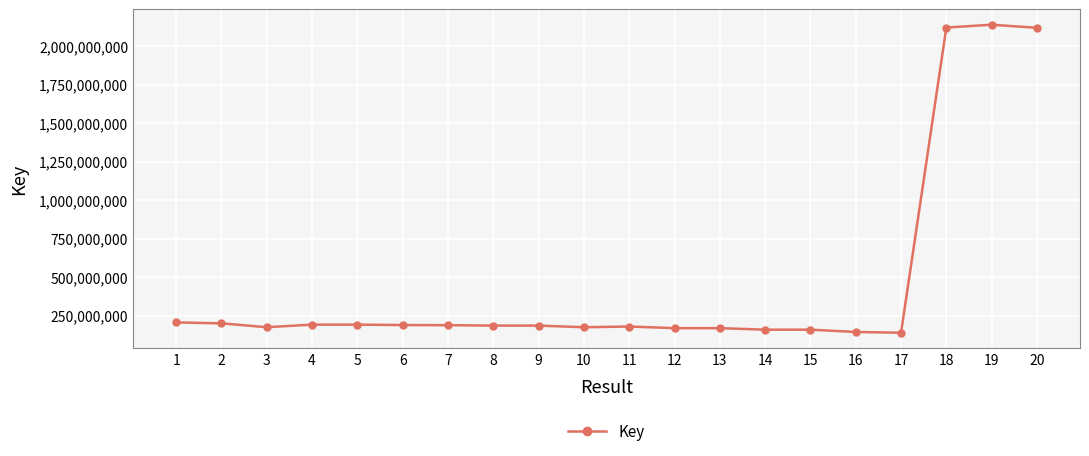

Approximately how many times larger is the value at 8 compared to 14?

1.2